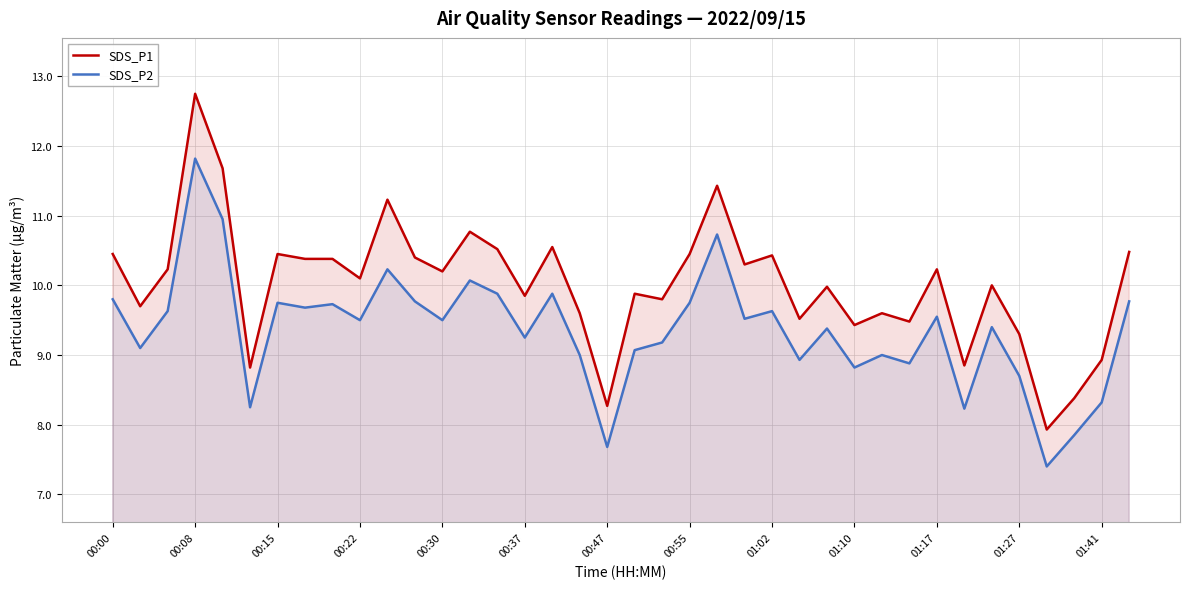

True or false: SDS_P1 and SDS_P2 cross at least once.

False